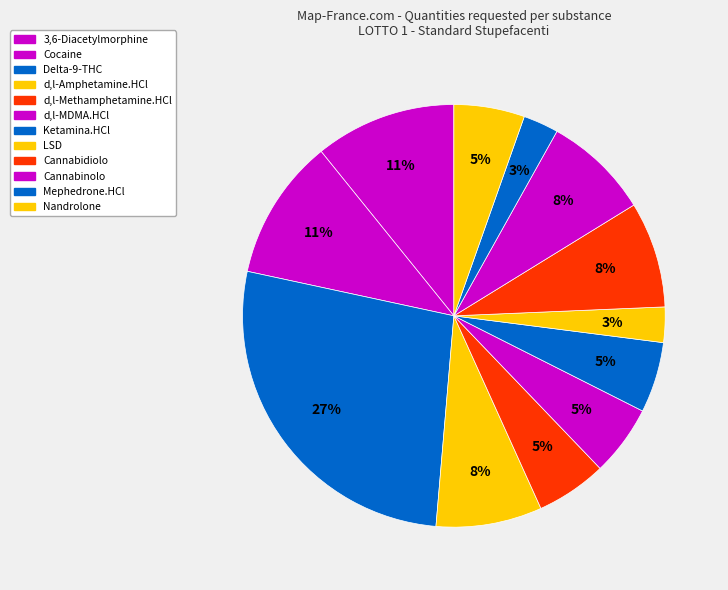

How many slices are in this pie chart?

12